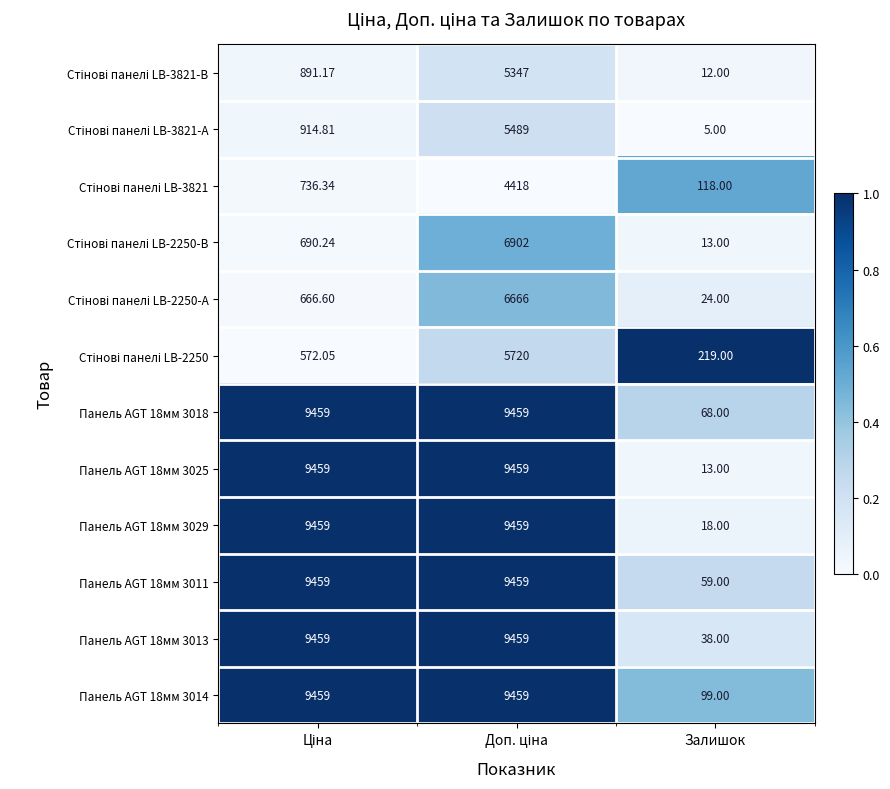

Which series has the largest range (max minus min)?

Панель AGT 18мм 3025